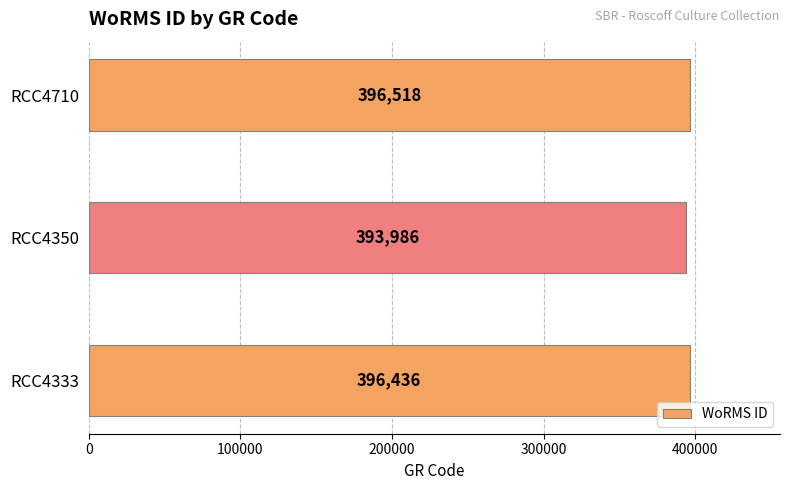

What is the difference between the maximum and minimum values?

2532